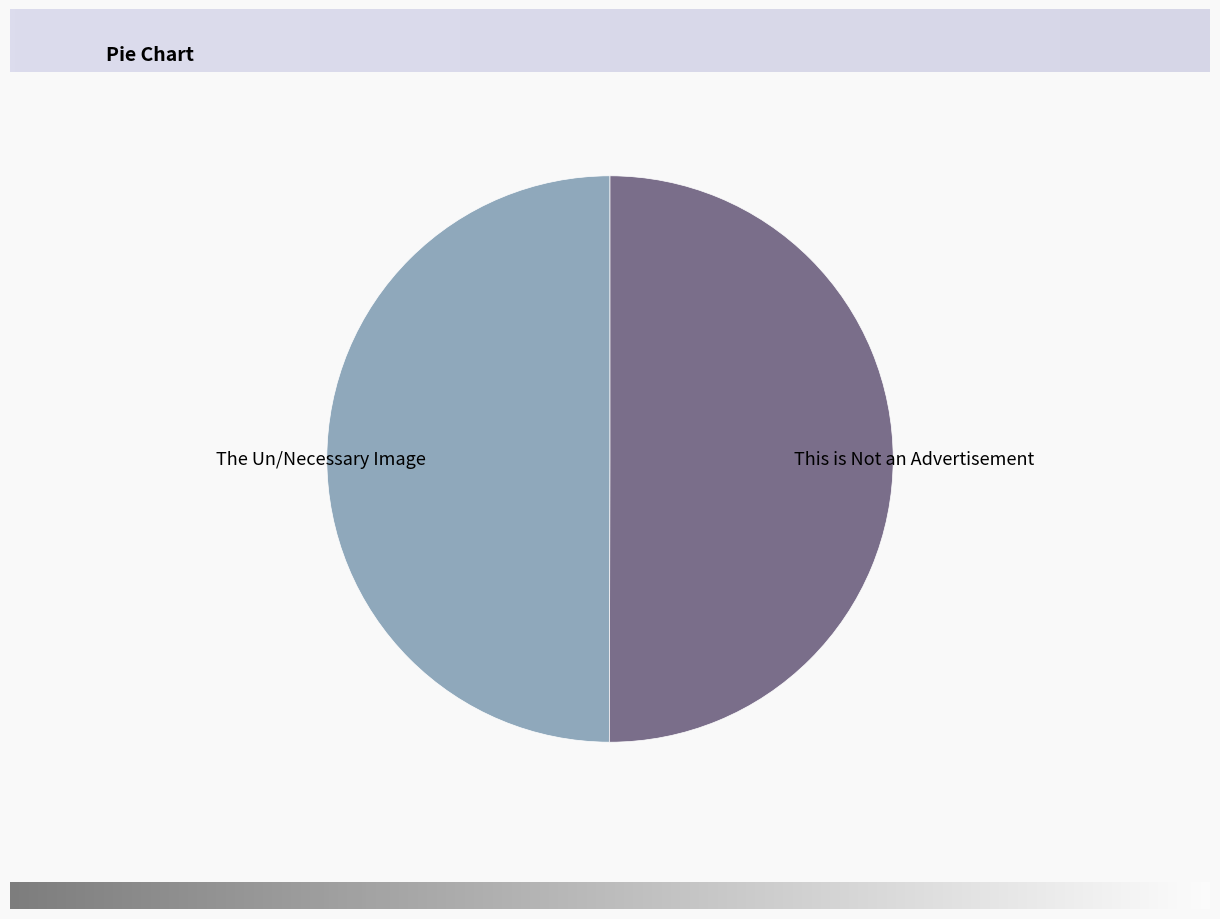

The This is Not an Advertisement slice represents 50% of the pie. True or false?

True